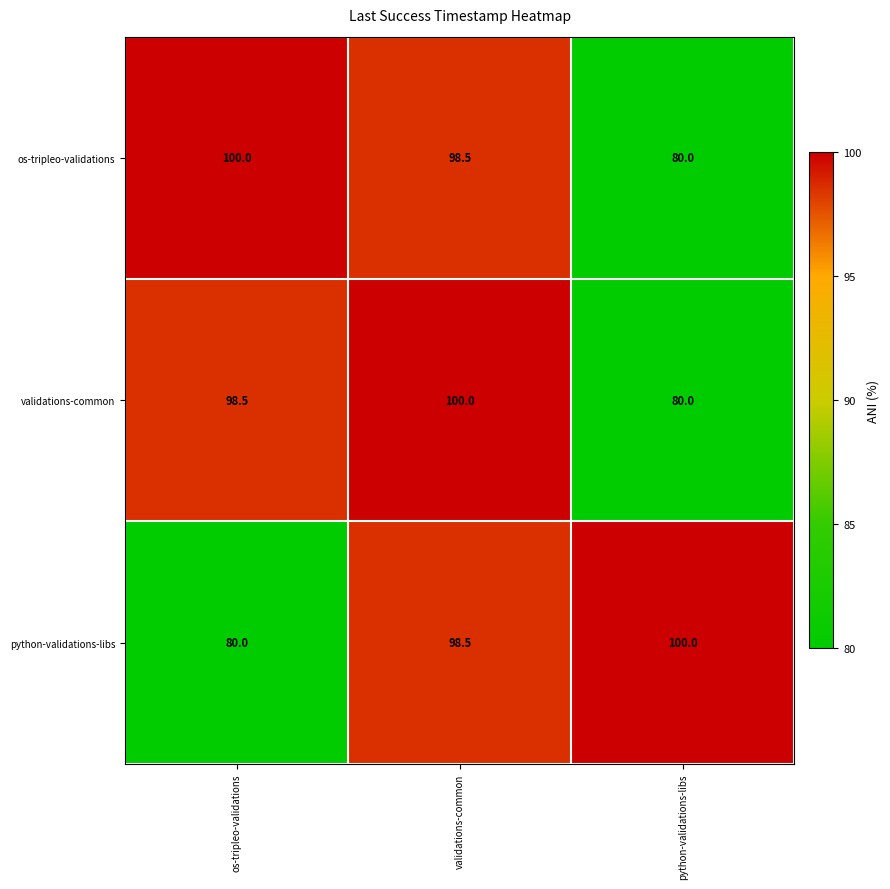

Reading left to right, transcribe all the data shown in this chart.

os-tripleo-validations: 100.0	98.5	80.0
validations-common: 98.5	100.0	80.0
python-validations-libs: 80.0	98.5	100.0